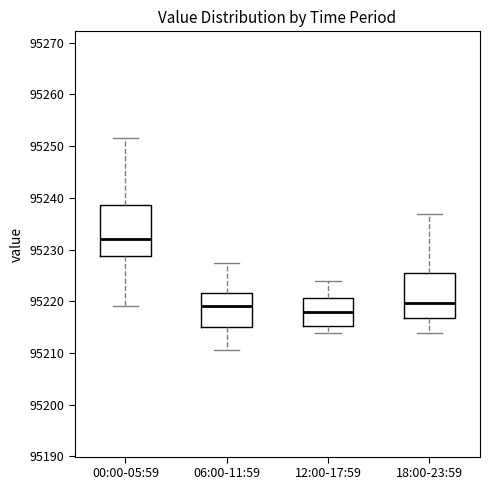

Reading left to right, read every box against the y-axis: the position of its median line, the range the box covers, and the ends of its whiskers. The values are not printed on the chart, so give them approximately, as read against the axis.

00:00-05:59: median 95232, box 95229 to 95239, whiskers 95219 to 95252
06:00-11:59: median 95219, box 95215 to 95222, whiskers 95211 to 95227
12:00-17:59: median 95218, box 95215 to 95221, whiskers 95214 to 95224
18:00-23:59: median 95220, box 95217 to 95226, whiskers 95214 to 95237